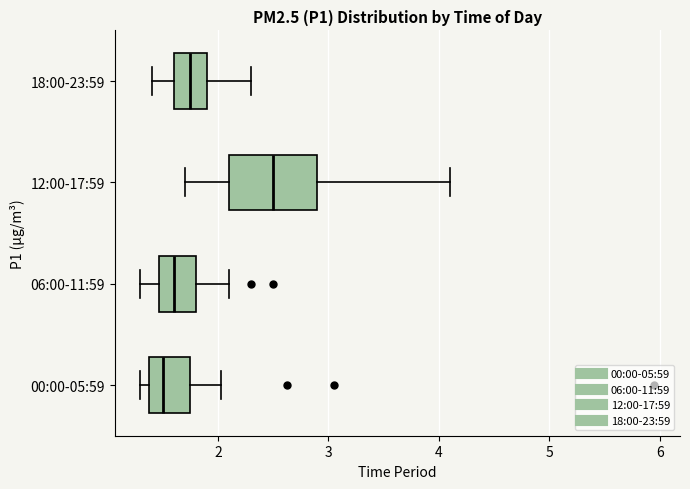

Which box's median line is the furthest to the right?

12:00-17:59